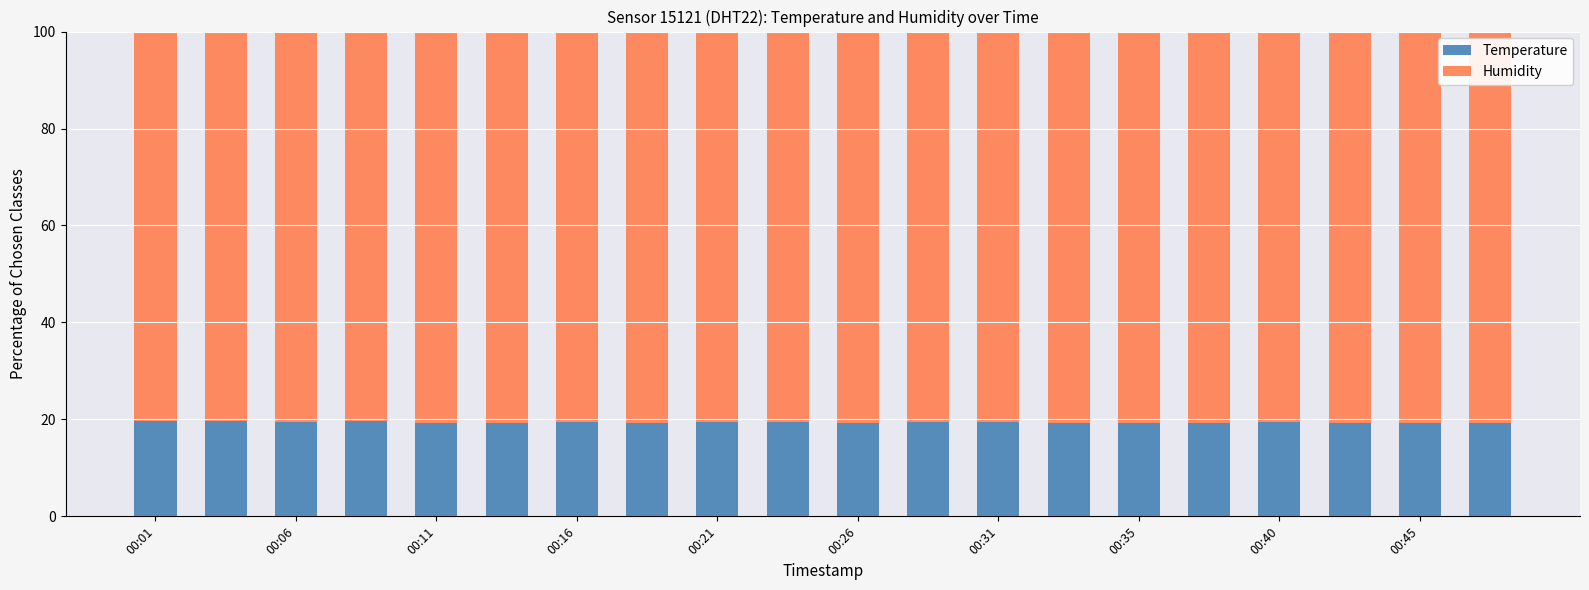

What is the highest value of the Temperature series?

19.7